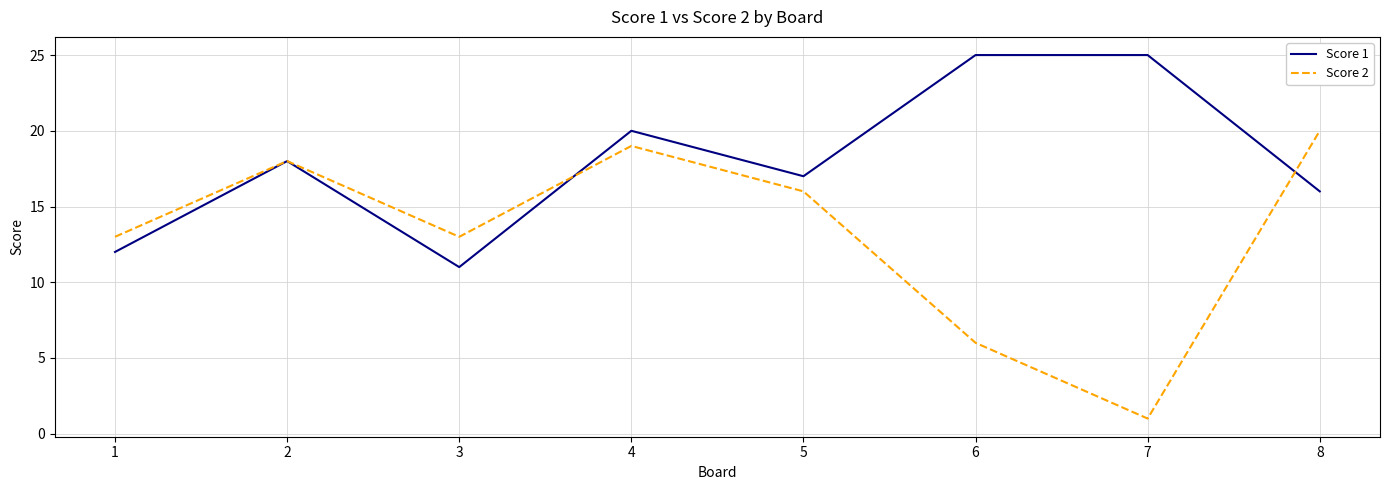

What is the sum of all Score 1 values?

144